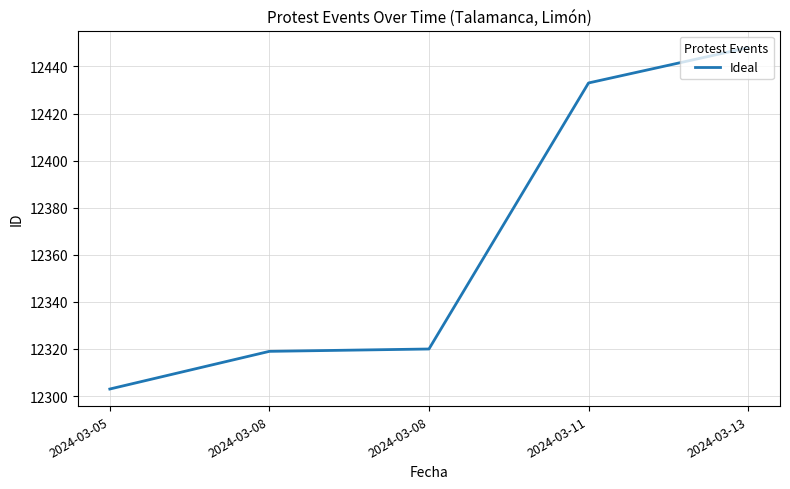

What is the change in value from 2024-03-08 to 2024-03-13?

+128